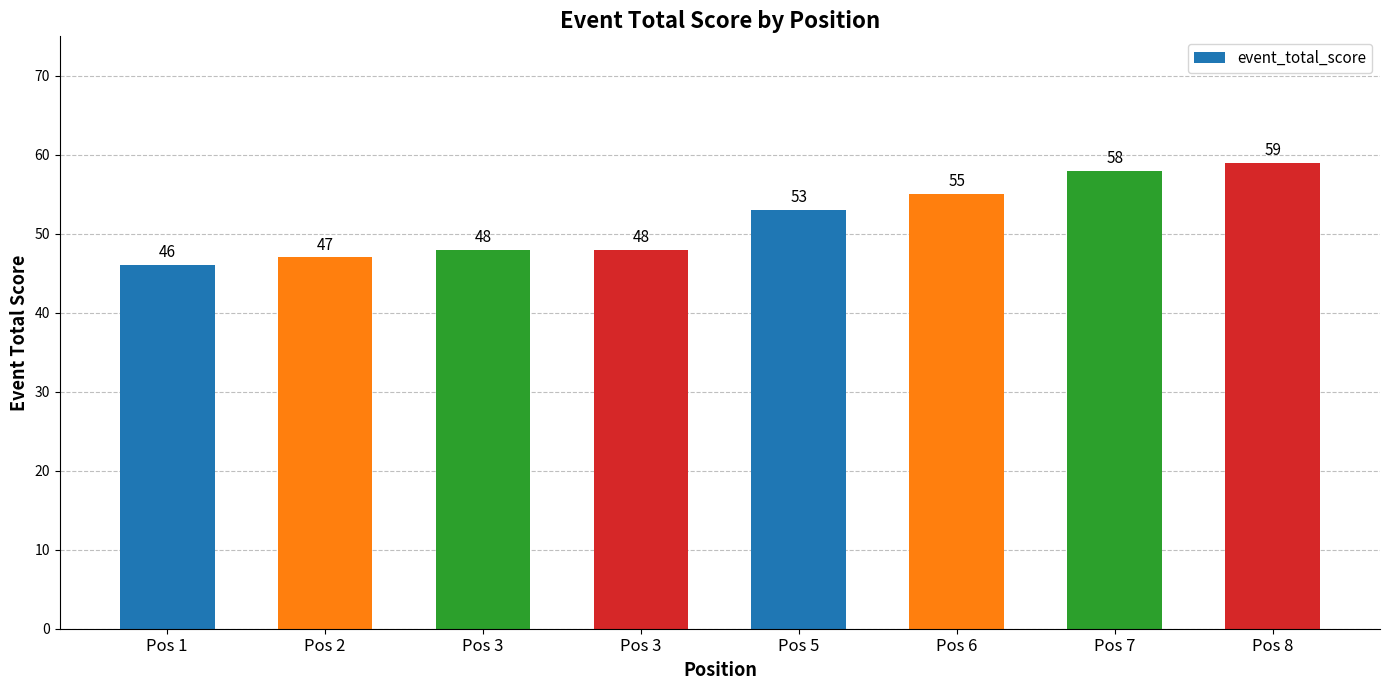

Rank the categories by value from lowest to highest.

Pos 1, Pos 2, Pos 3, Pos 3, Pos 5, Pos 6, Pos 7, Pos 8